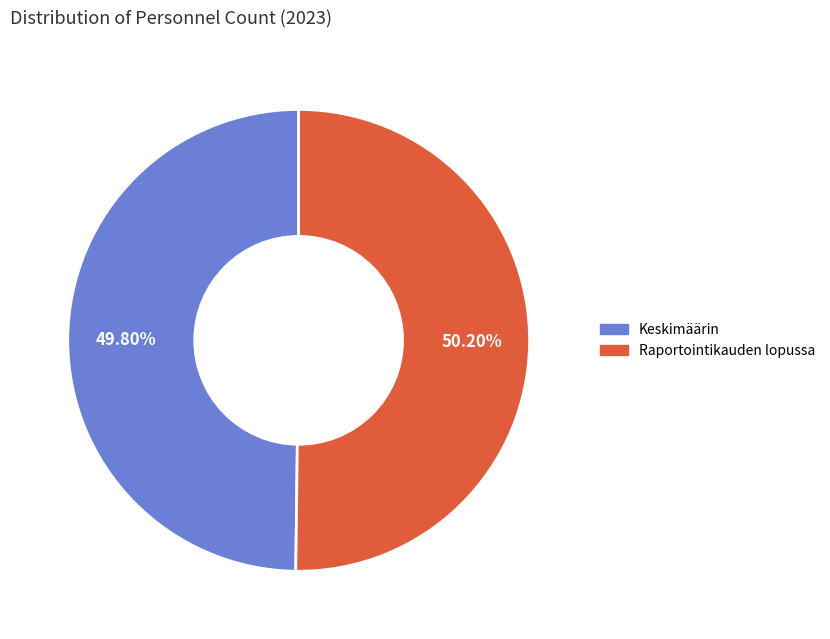

Is there any slice that represents more than half of the pie?

Yes